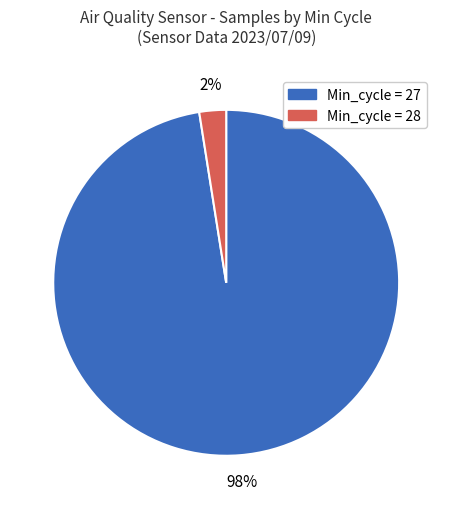

How many segments does this pie chart have?

2